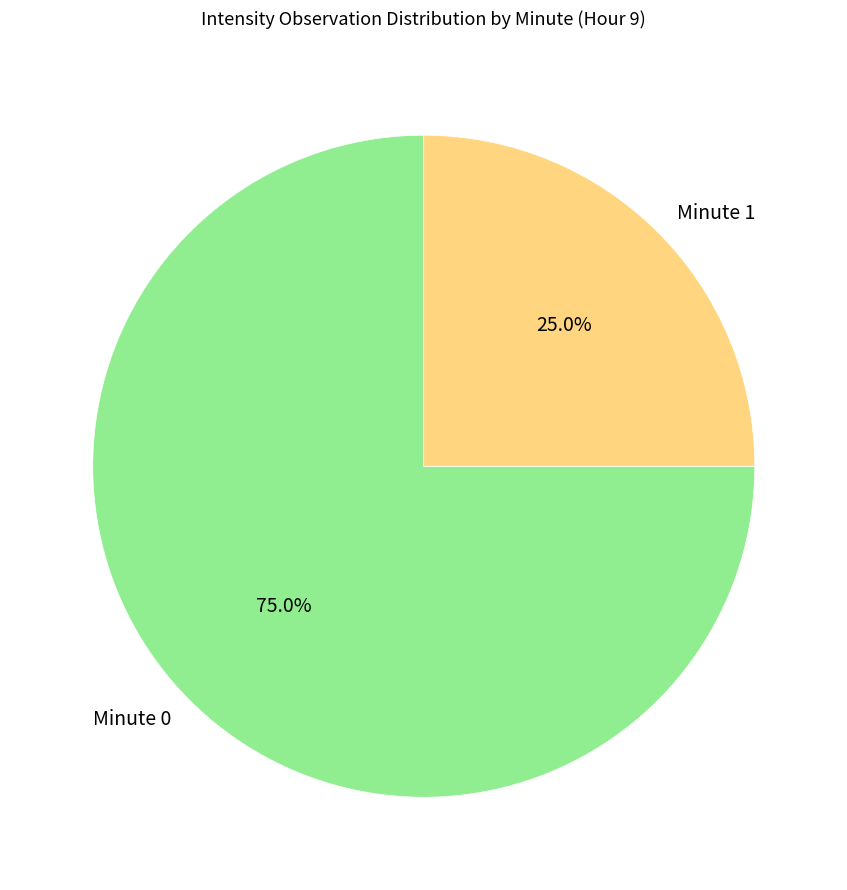

What is the smallest slice in the pie chart?

Minute 1